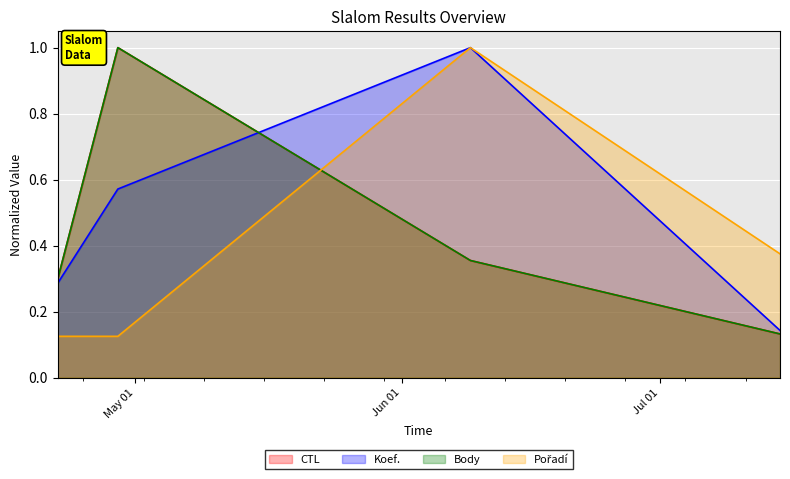

At which category does Koef. reach its first local peak?

2023-06-09